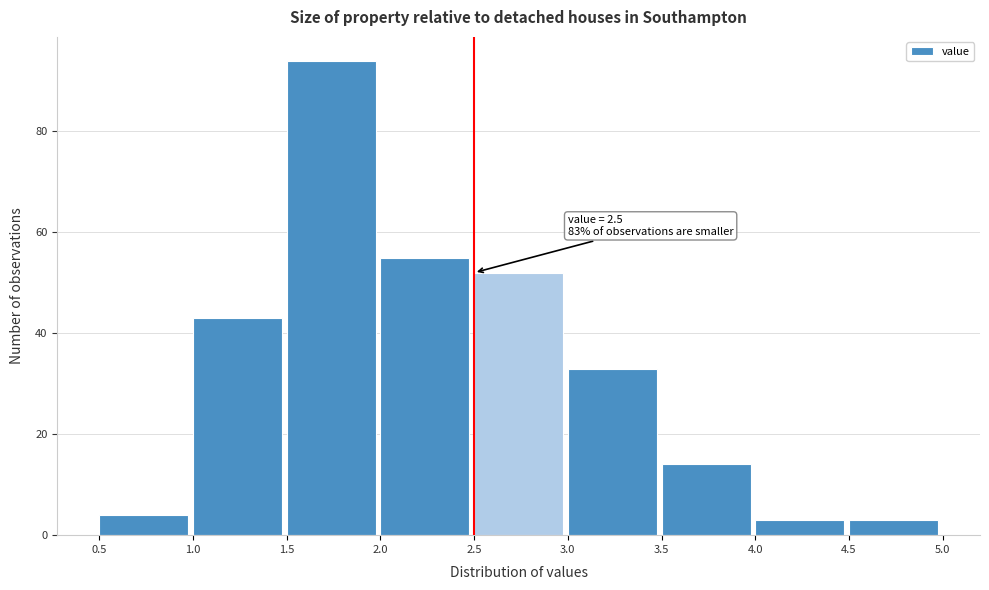

Over which range of the x-axis is the bar tallest?

1.5 to 2.0